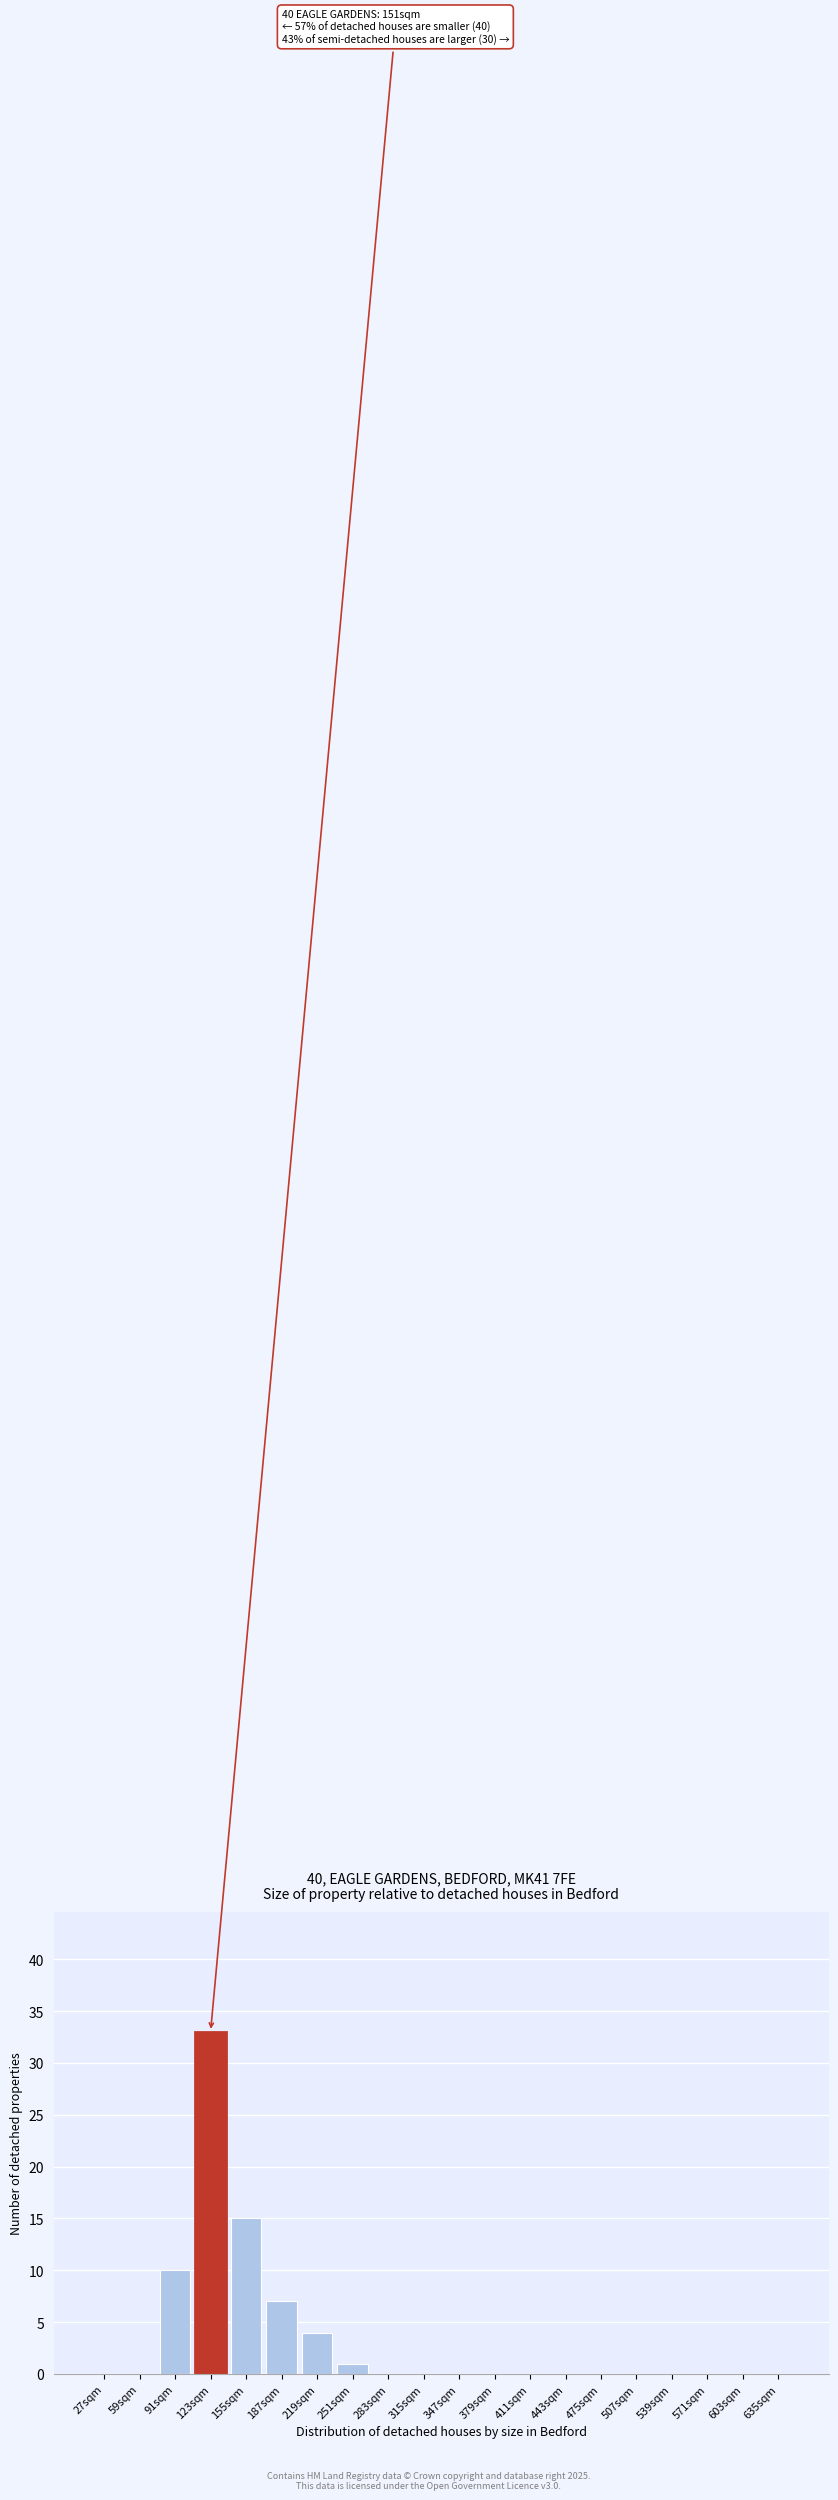

Reading right to left, extract all data points from this chart.

635sqm=0	603sqm=0	571sqm=0	539sqm=0	507sqm=0	475sqm=0	443sqm=0	411sqm=0	379sqm=0	347sqm=0	315sqm=0	283sqm=0	251sqm=1	219sqm=4	187sqm=7	155sqm=15	123sqm=33	91sqm=10	59sqm=0	27sqm=0